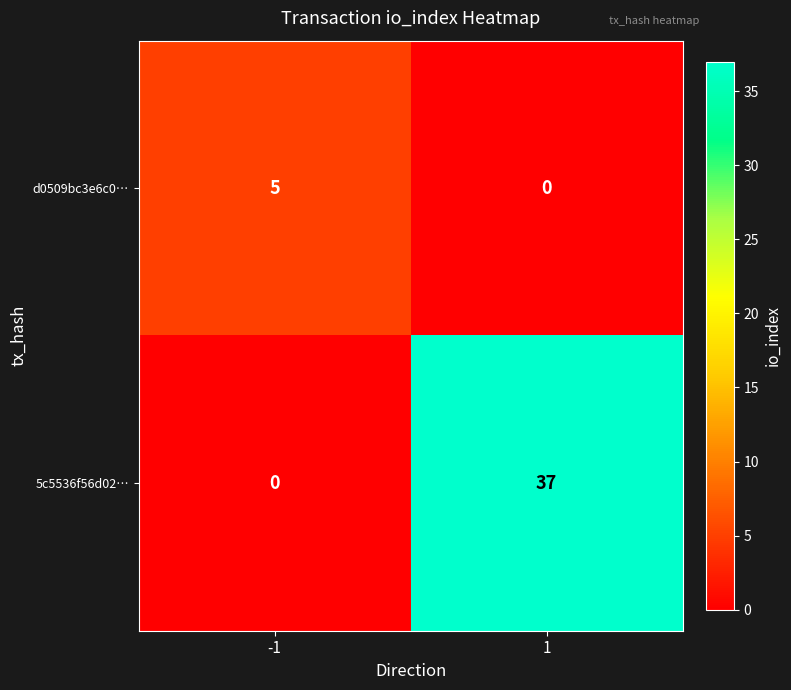

What value does the d0509bc3e6c0… series have at -1?

5